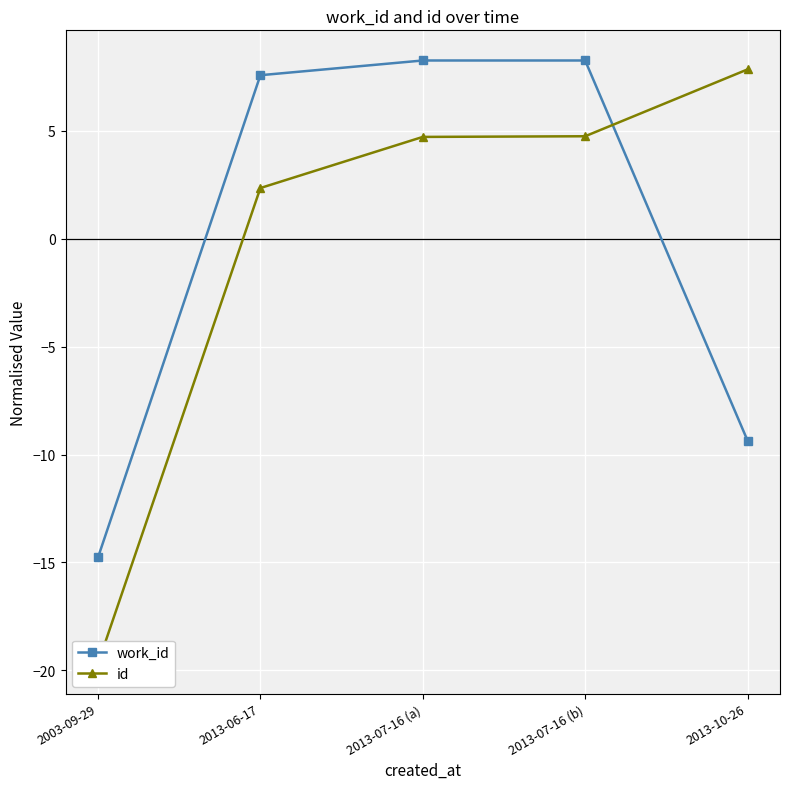

Where do id and work_id first cross each other?

2013-07-16 (b) and 2013-10-26